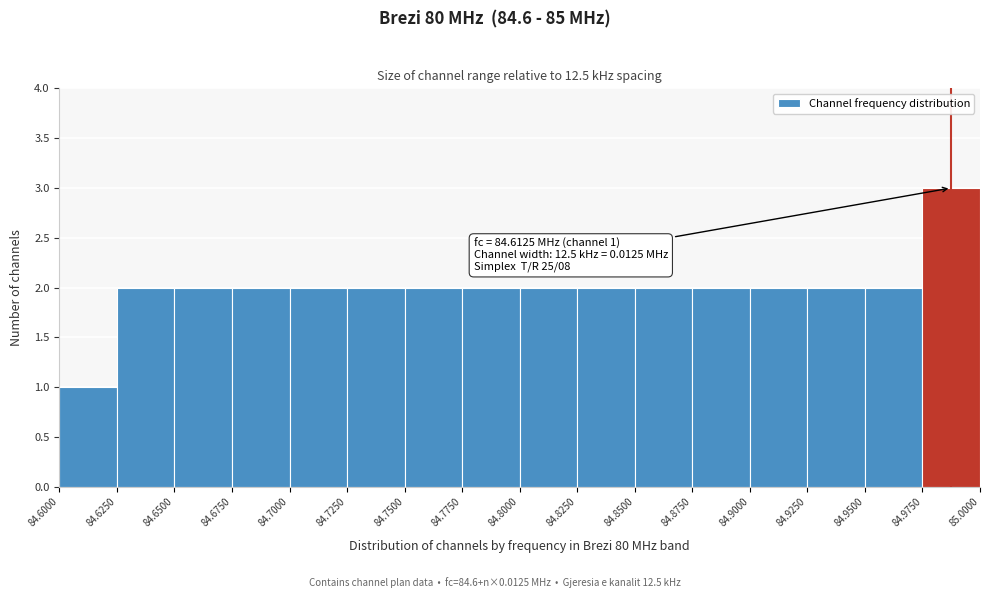

Over which range of the x-axis is the bar tallest?

84.9750 to 85.0000